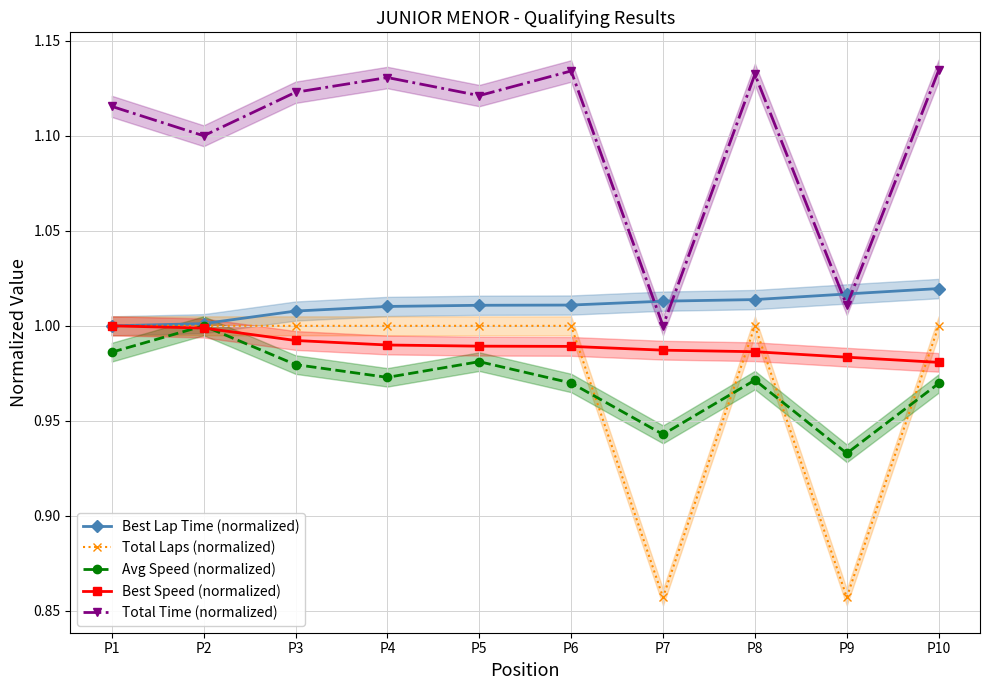

Which series has the largest total across all categories?

Total Time (normalized)